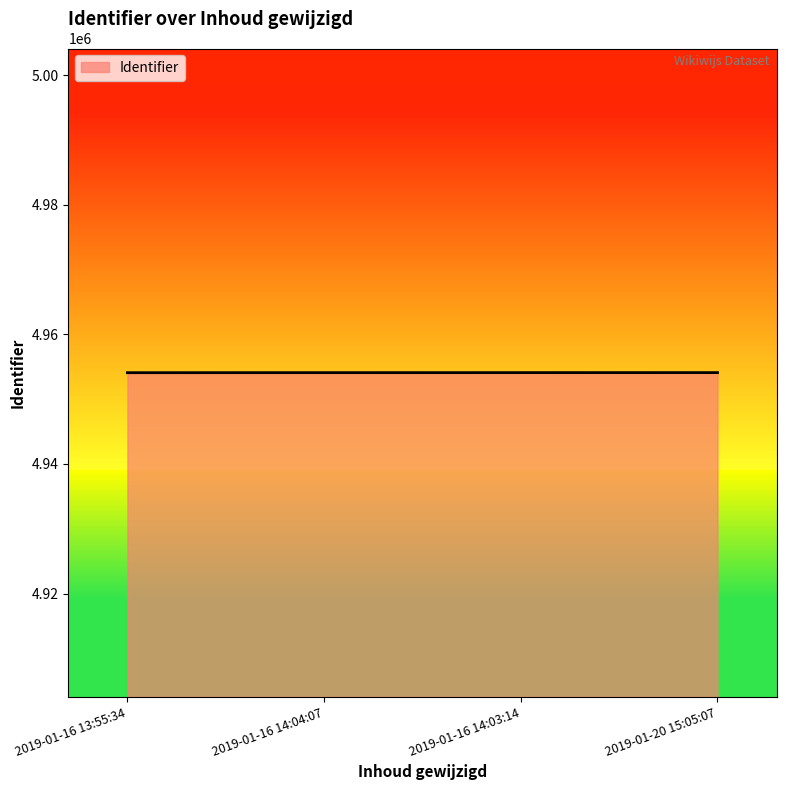

What is the sum of all values?

19816365